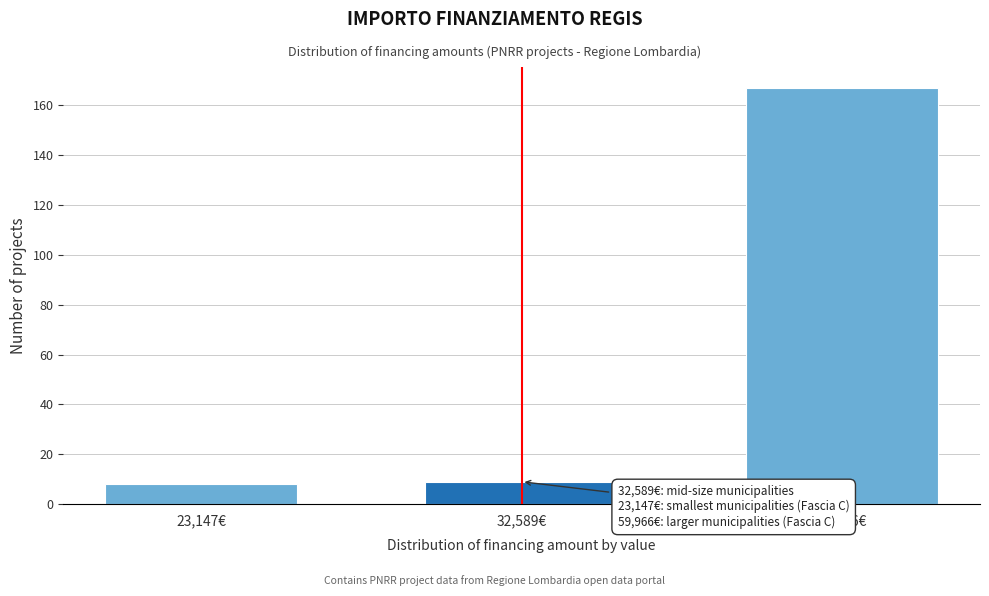

Reading left to right, list all the values displayed in this chart.

23,147€=8	32,589€=9	59,966€=167